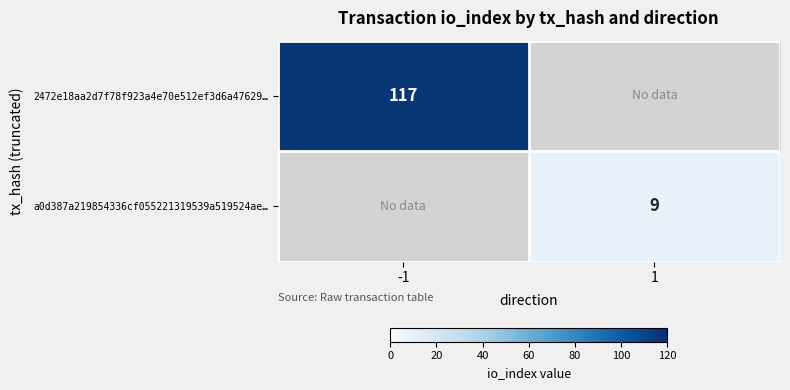

The value of a0d387a219854336cf055221319539a519524ae… at 1 is 2. True or false?

False